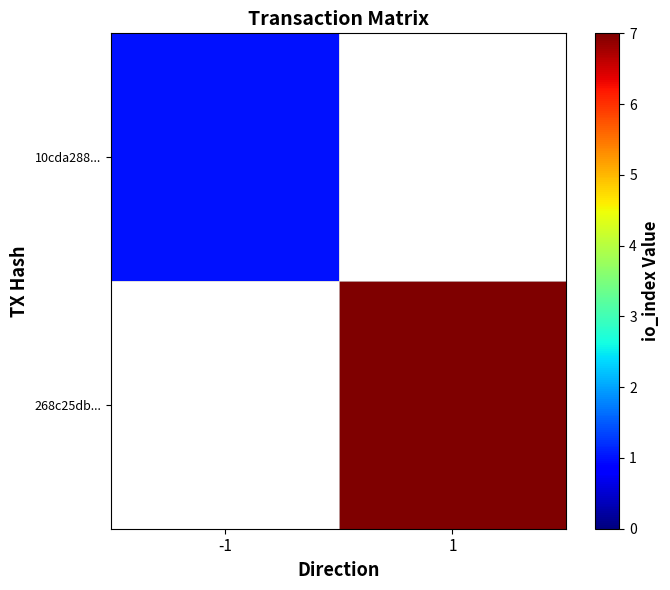

Between -1 and 1, which is larger?

1